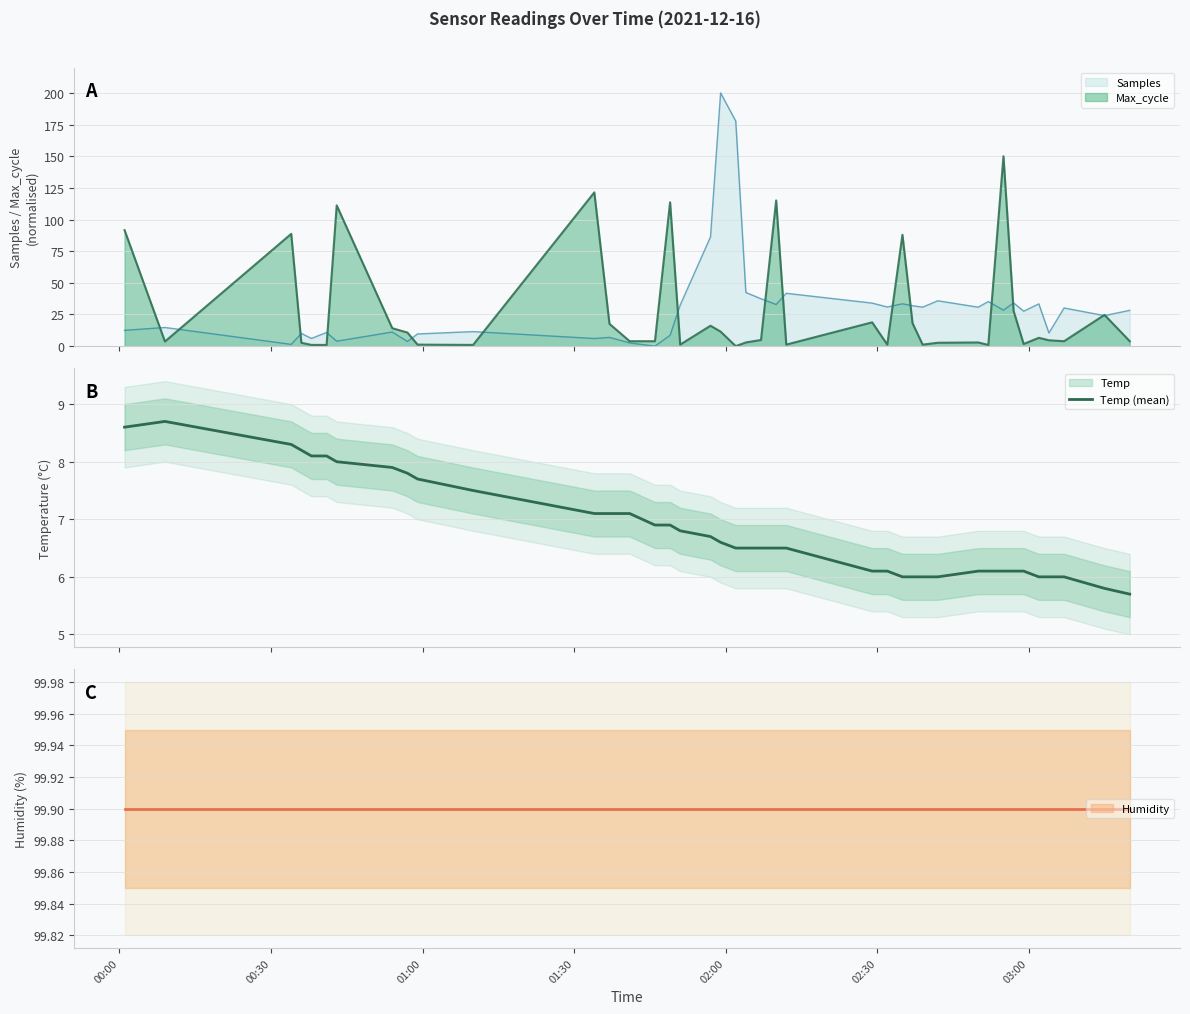

What is the sum of all values?

272.8